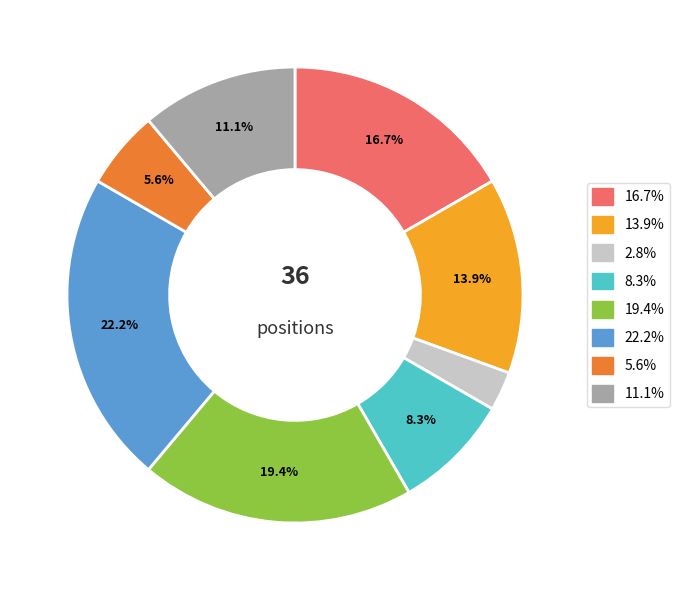

Does any single category account for the majority?

No